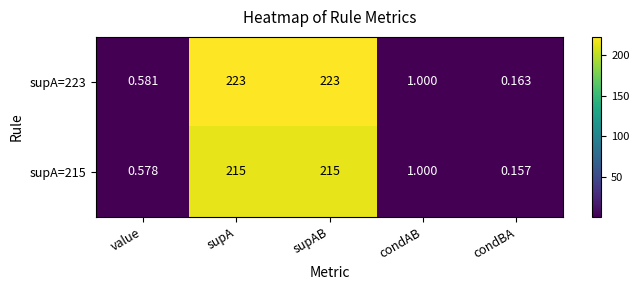

At value, list the series in order from smallest to largest.

supA=215, supA=223